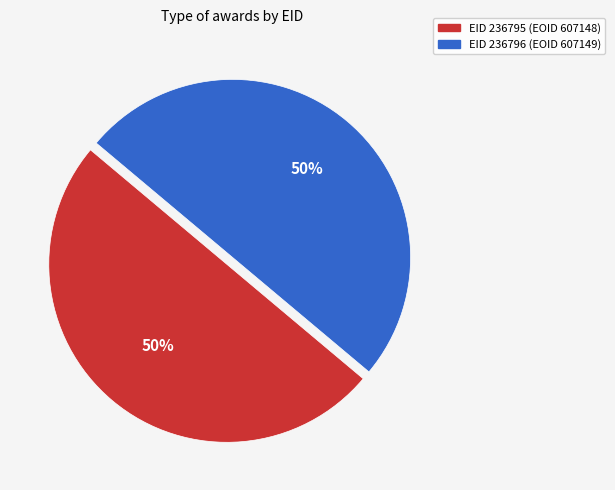

To the nearest percent, what is the average slice percentage?

50%